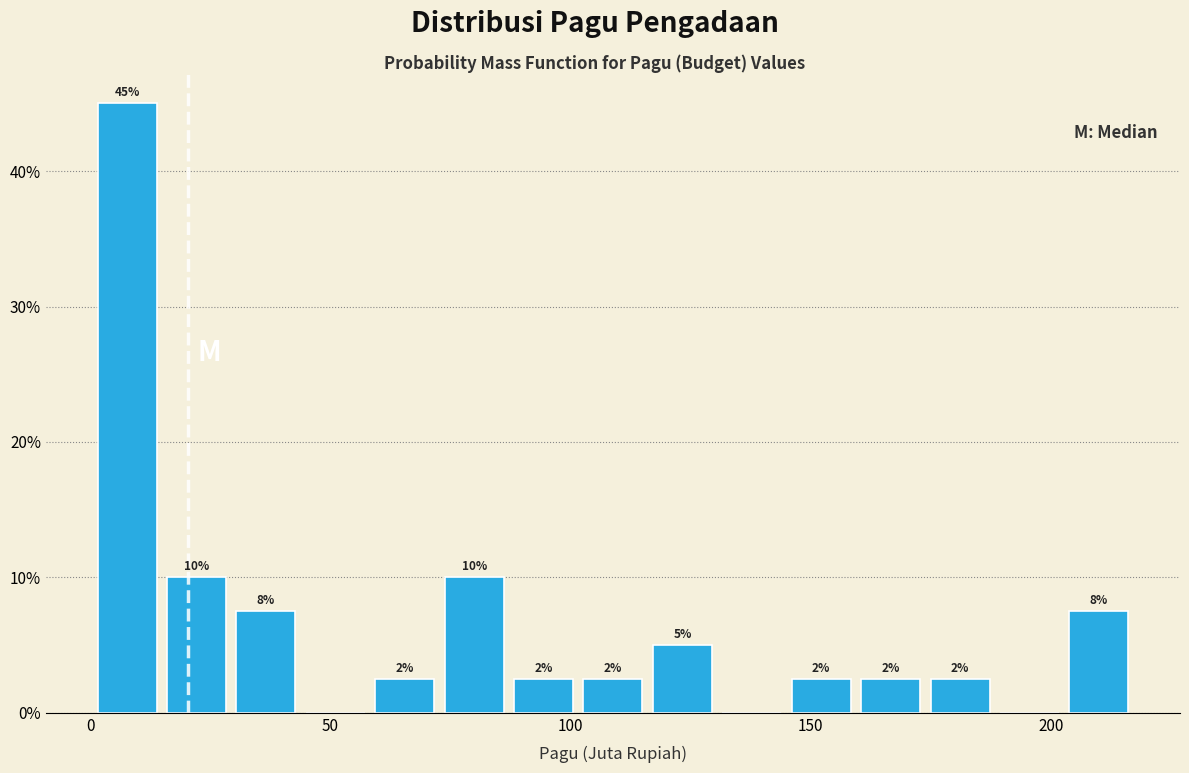

Around what value on the x-axis is the tallest bar? Give the approximate position of its centre, as read against the axis.

10